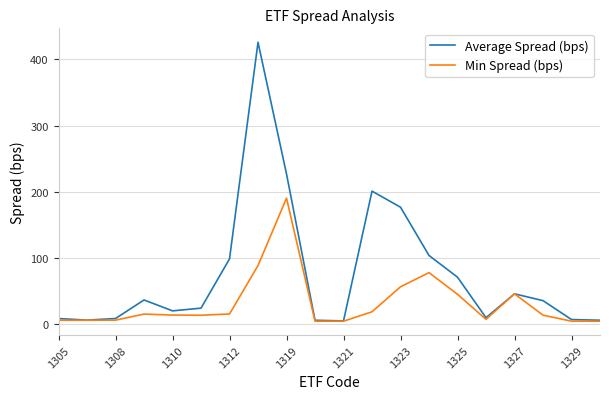

Which series has the largest range (max minus min)?

Average Spread (bps)